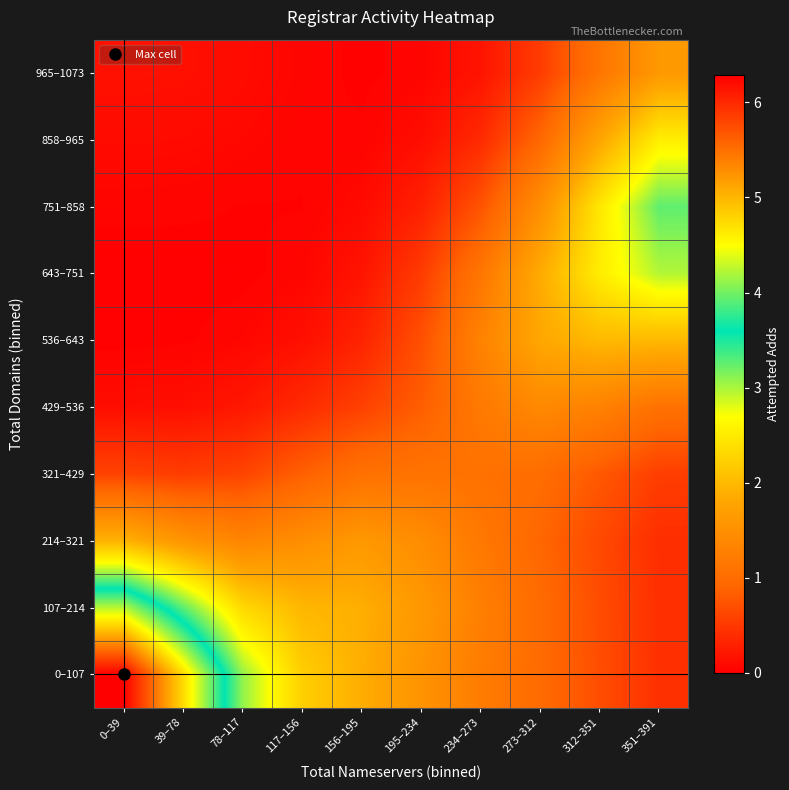

Between 351–391 and 156–195, which is larger?

156–195